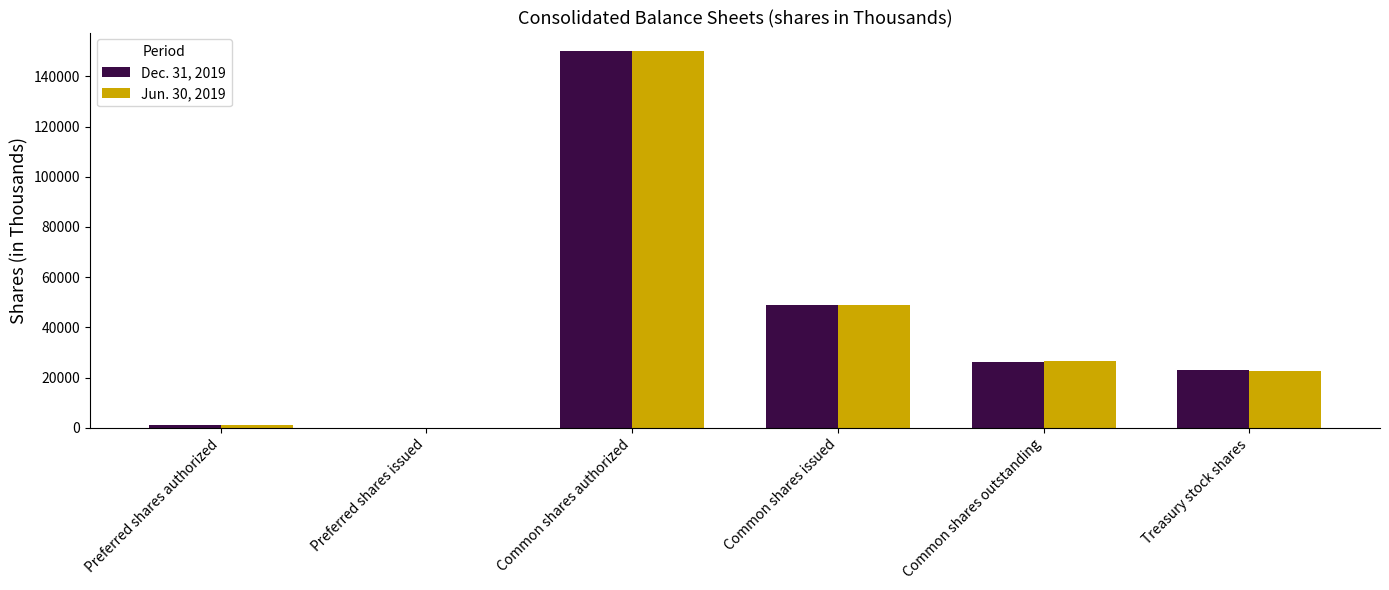

At which category is the sum across all series the highest?

Common shares authorized